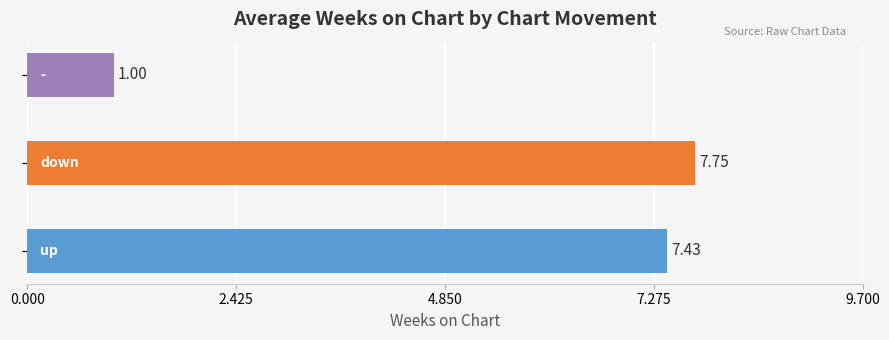

What is the sum of all values?

16.2